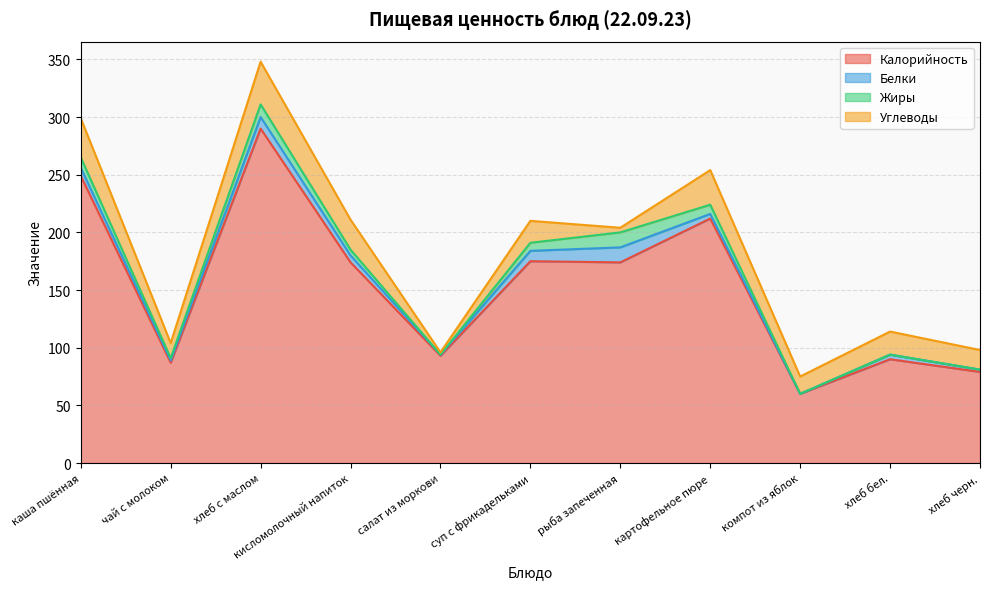

List the labels in order of Жиры value, smallest first.

салат из моркови, компот из яблок, хлеб бел., хлеб черн., чай с молоком, кисломолочный напиток, суп с фрикадельками, картофельное пюре, каша пшённая, хлеб с маслом, рыба запеченная